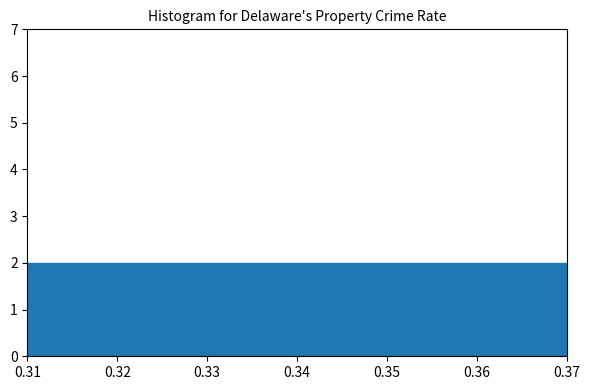

What is the height of the bar covering 0.322 to 0.328 on the x-axis? The values are not printed on the chart, so give them approximately, as read against the axis.

2